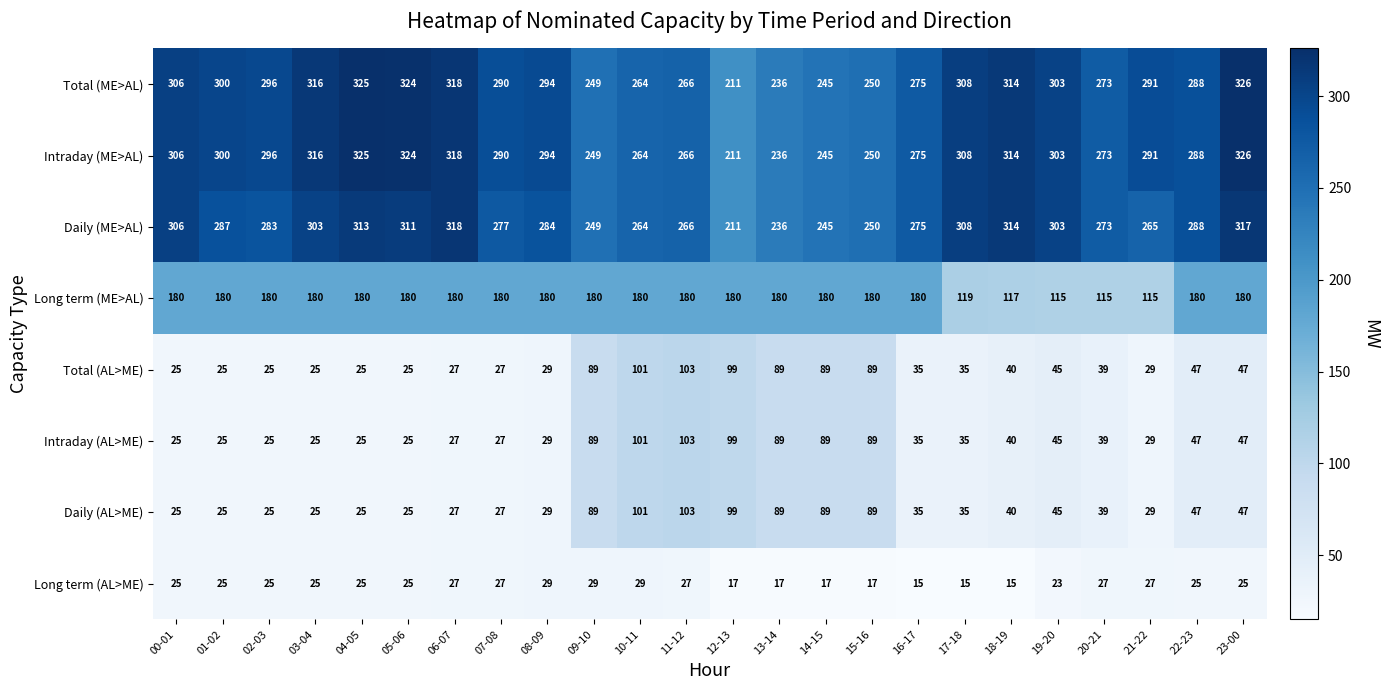

At which category is the sum across all series the highest?

23-00